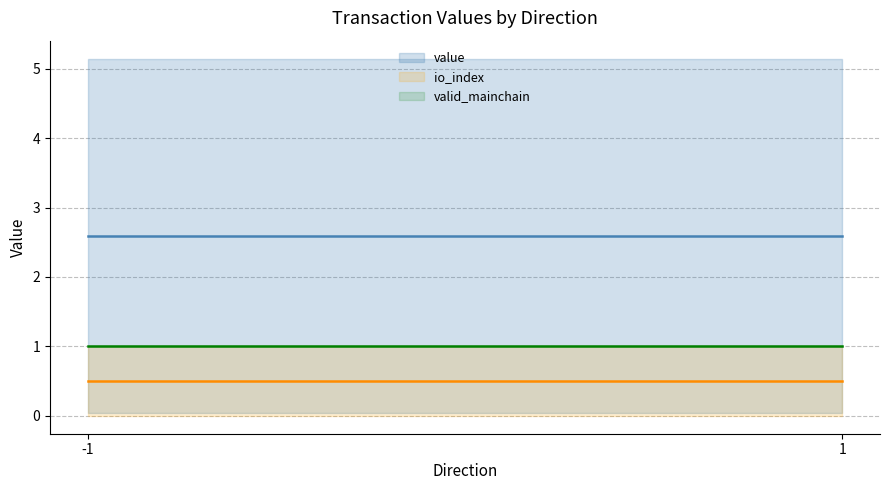

The value series shows 0.7 at 1. True or false?

False